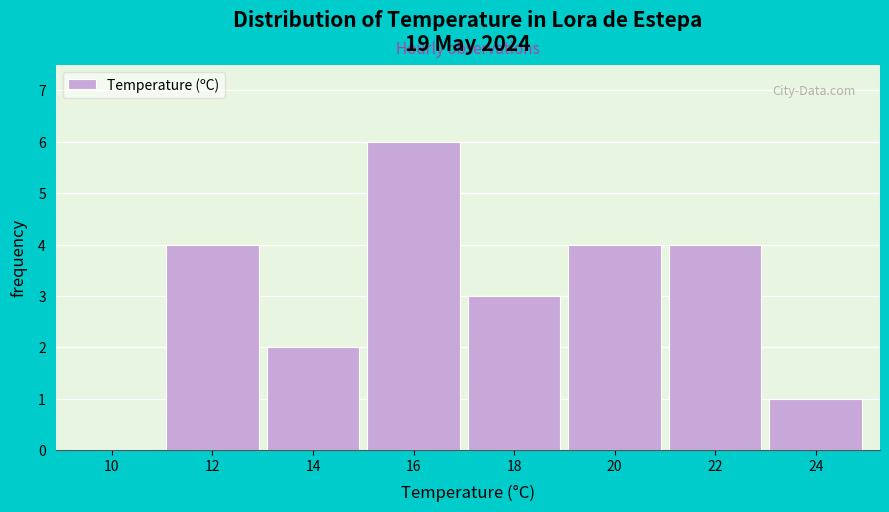

Reading left to right, extract all data points from this chart.

10=0	12=4	14=2	16=6	18=3	20=4	22=4	24=1